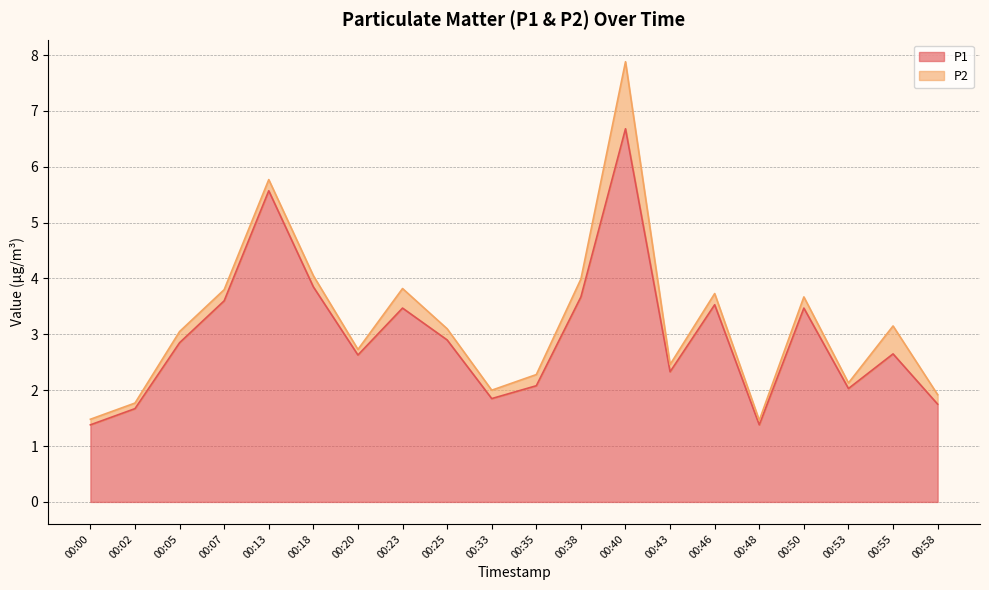

What is the difference between the second highest and minimum values?

4.2